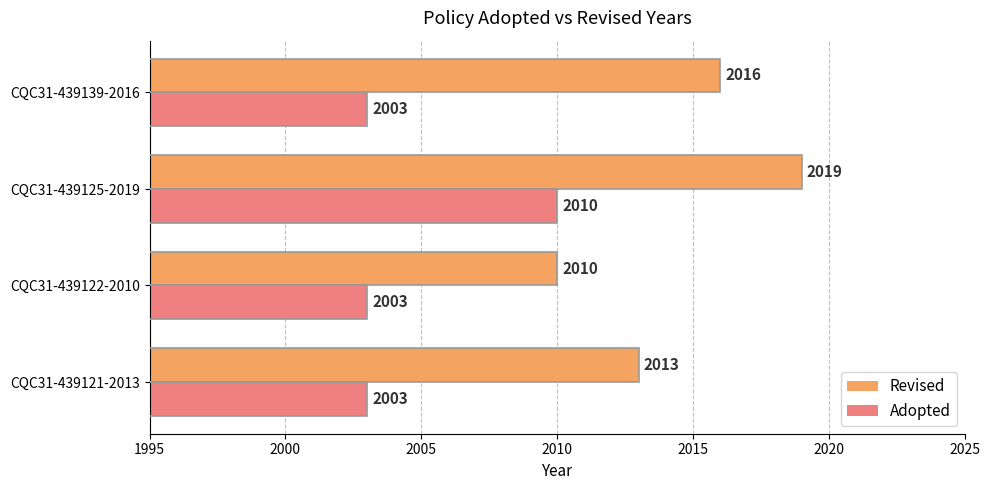

Which series changed the most between CQC31-439121-2013 and CQC31-439139-2016?

Revised